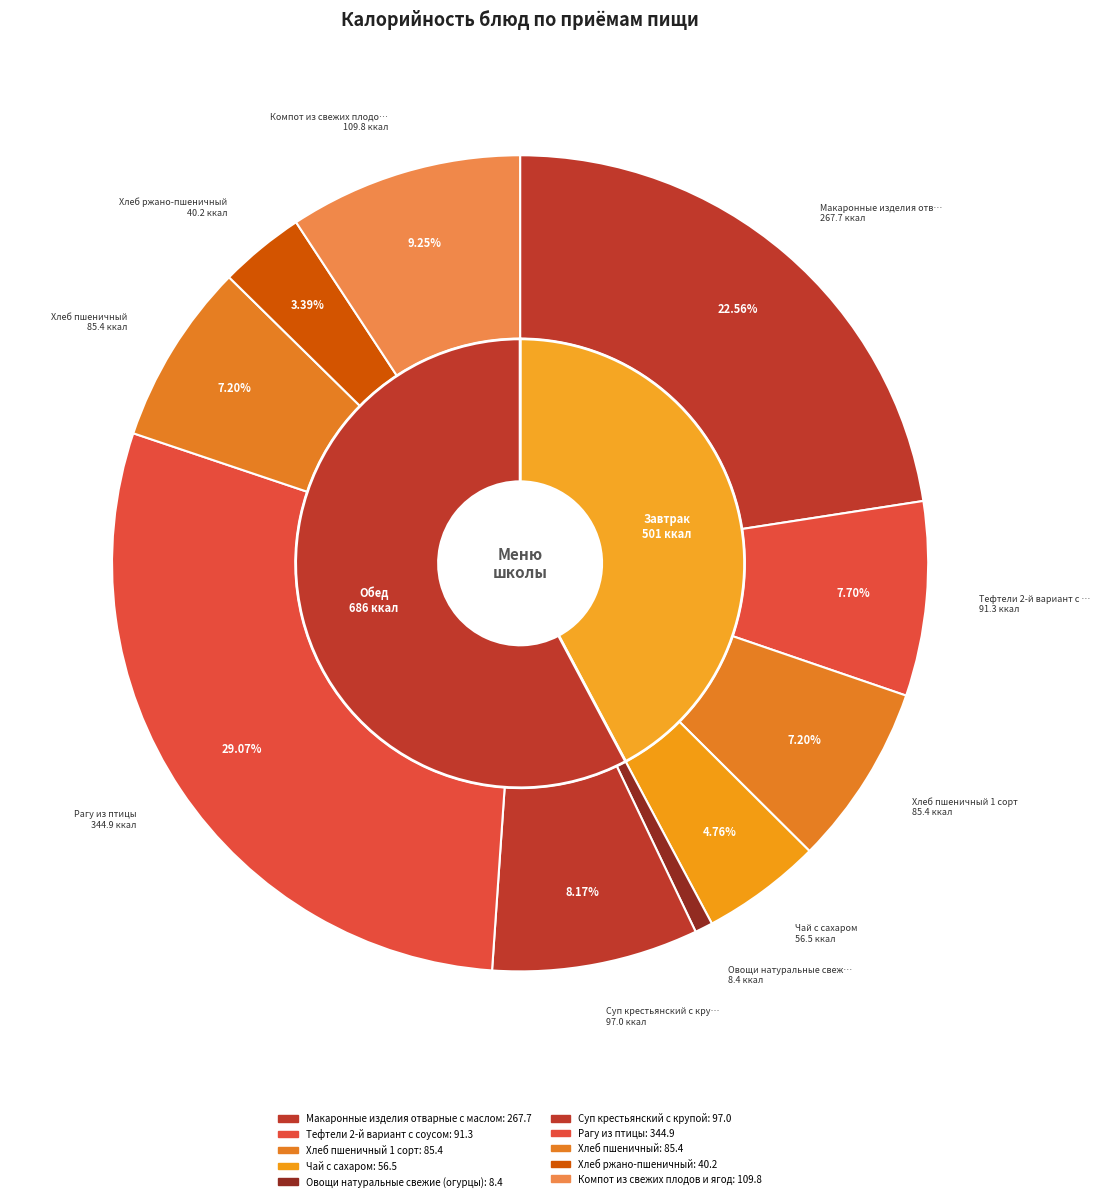

What is the ratio of the value at Компот из свежих плодов и ягод to the value at Хлеб ржано-пшеничный?

2.7